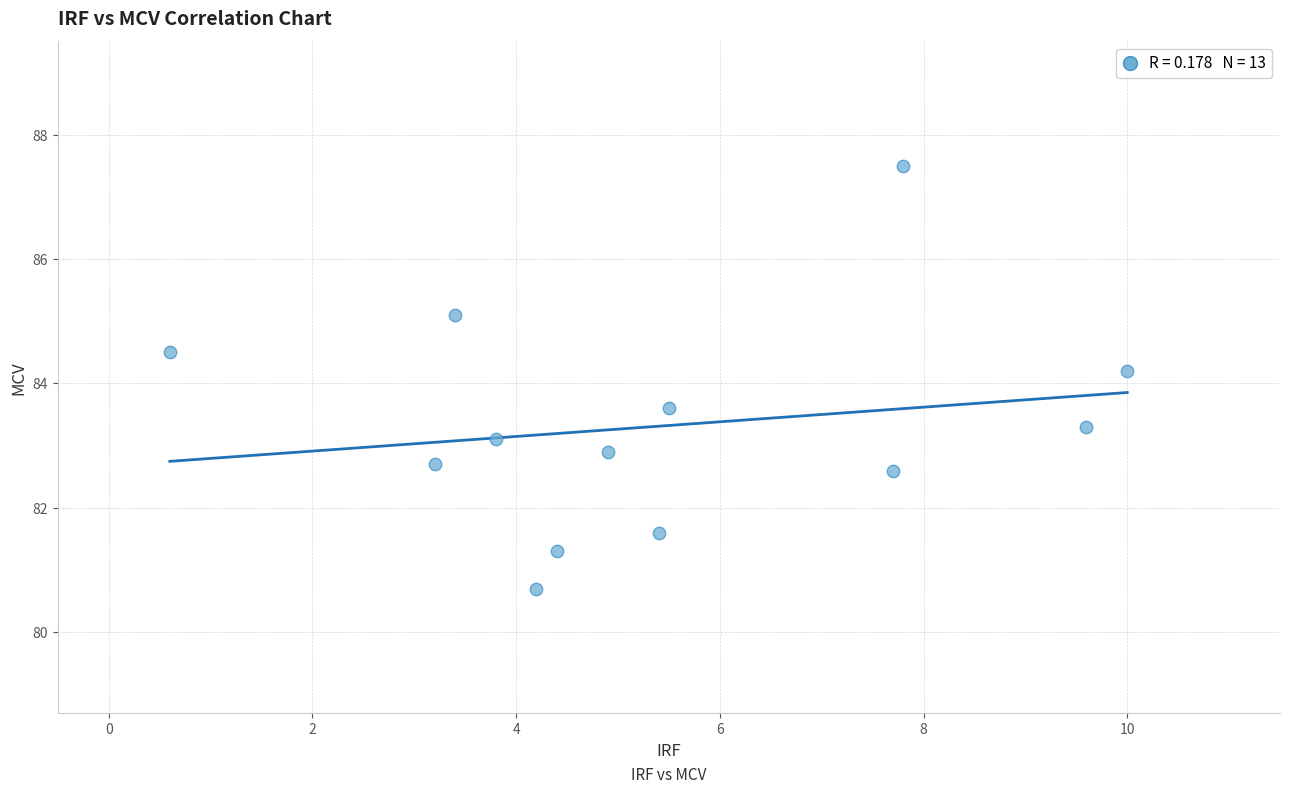

What is the range of X values (max minus min)?

9.4